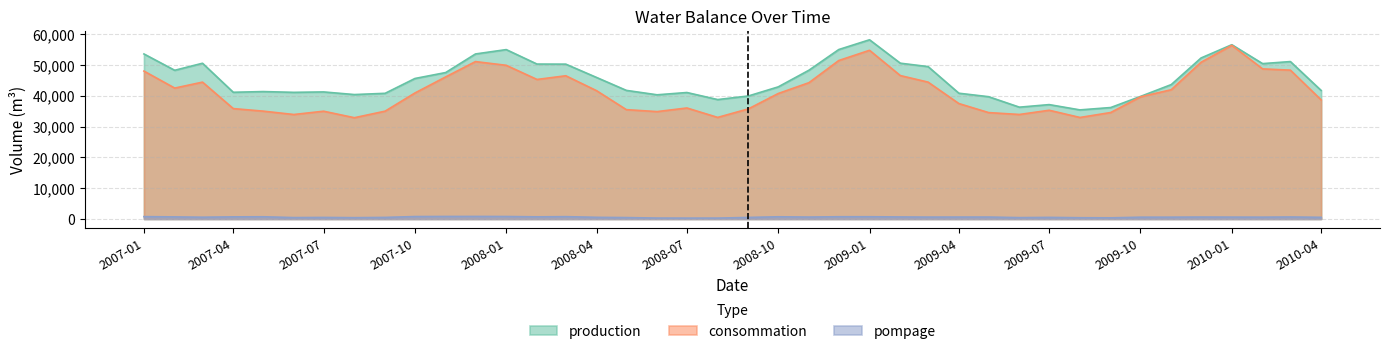

How many interior local peaks does the pompage series have?

10